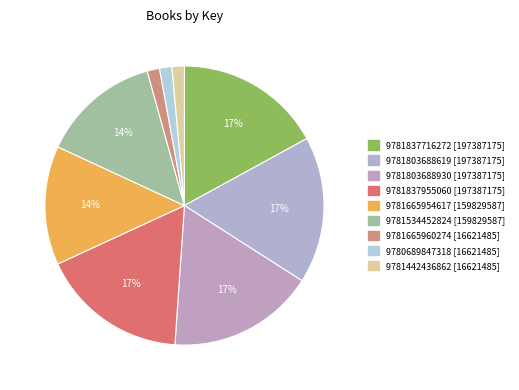

Count the number of slices in the pie.

9